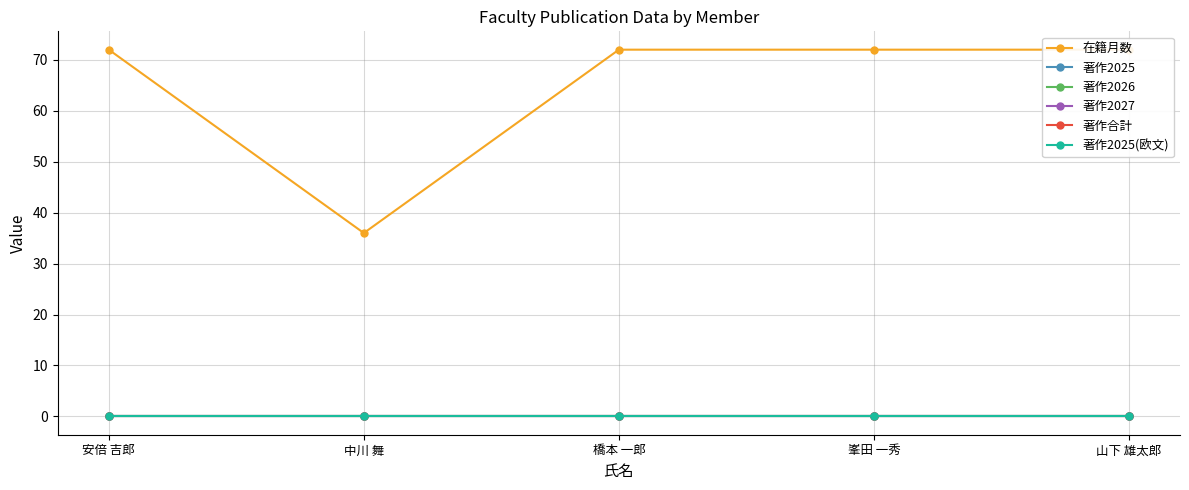

The 著作合計 series shows 0 at 峯田 一秀. True or false?

True